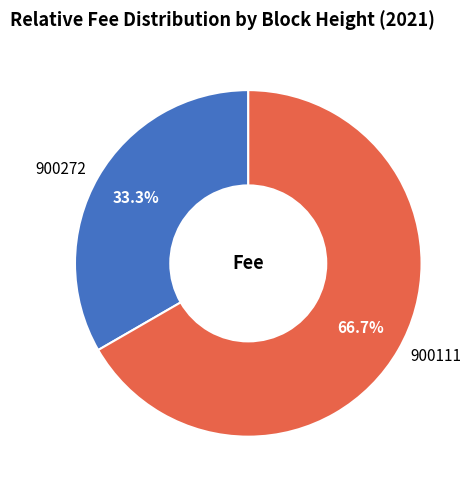

To the nearest percent, what is the difference between the 900111 and 900272 slice percentages?

33%